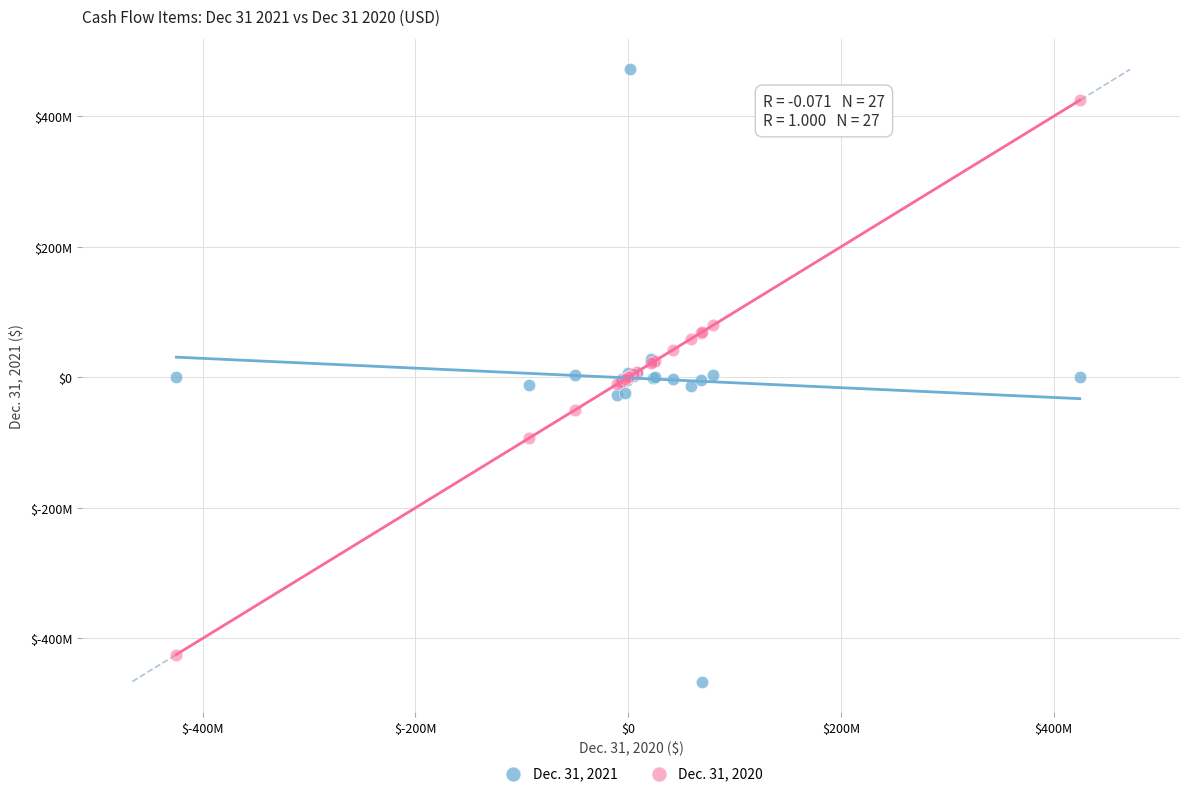

What are all the series names shown in the legend?

Dec. 31, 2021, Dec. 31, 2020